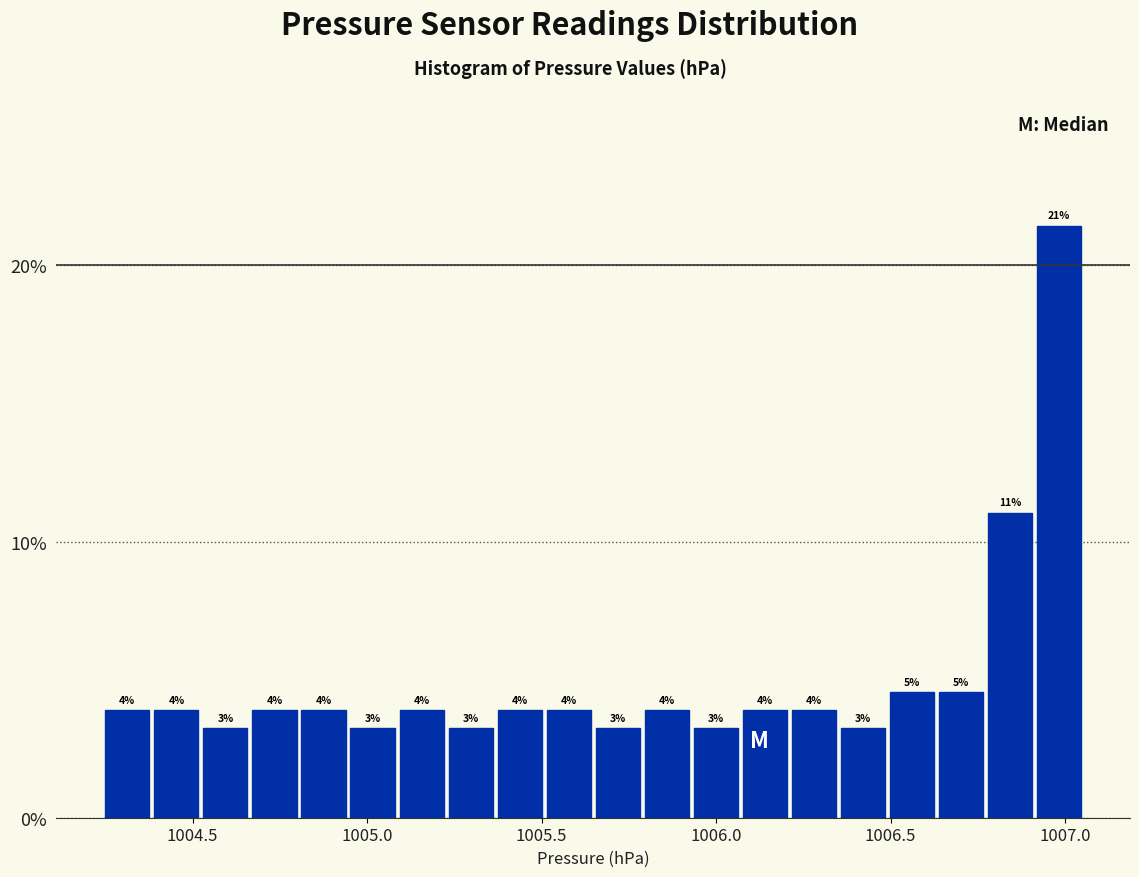

Read against the x-axis, roughly where is the centre of the tallest bar?

1007.00